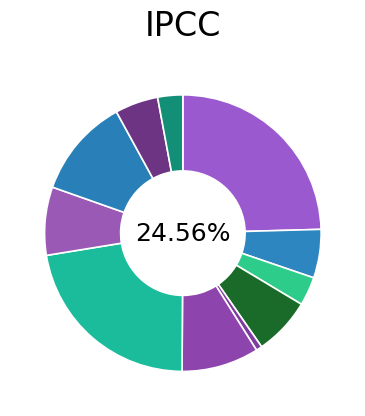

Is it true that хлеб йодированный (завтрак) is 15% of the pie?

False